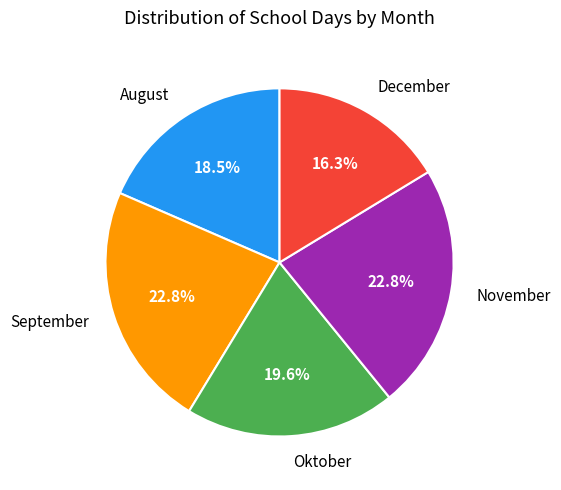

Approximately how many times larger is the value at August compared to November?

0.8